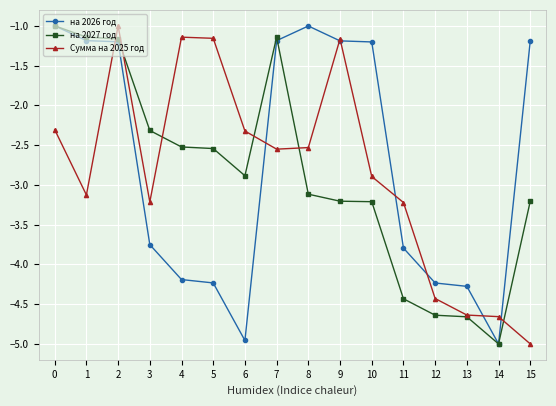

Rank the series at 4 from highest to lowest value.

Сумма на 2025 год, на 2027 год, на 2026 год